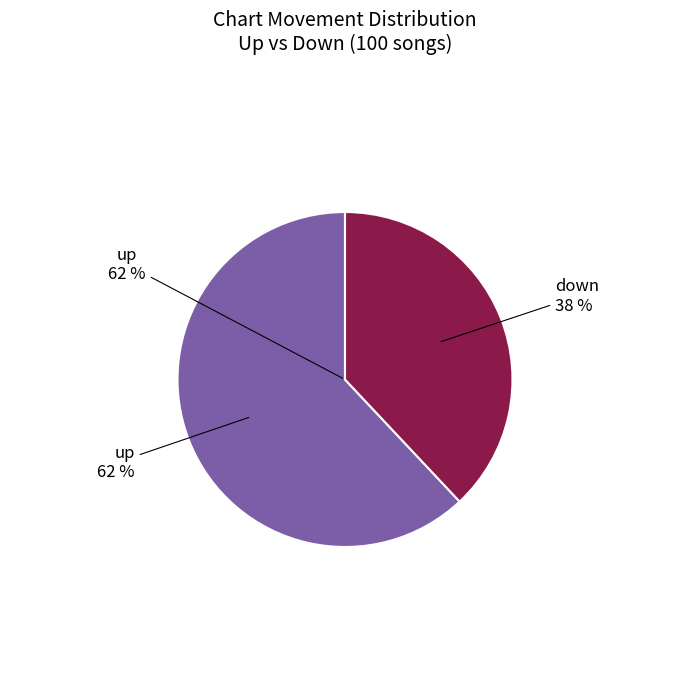

Rank the categories by value from highest to lowest.

up, down